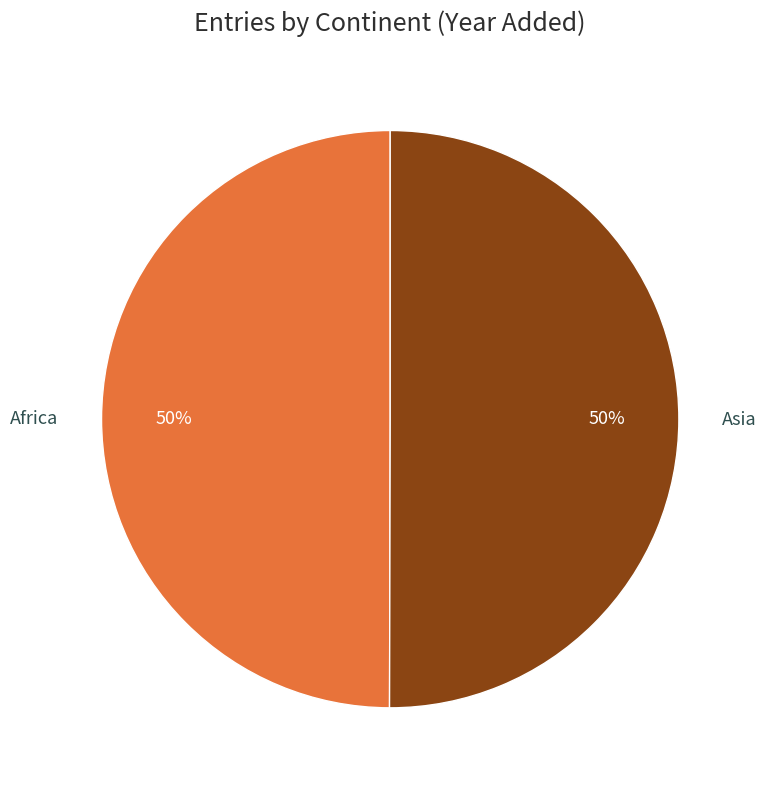

What is the ratio of the value at Asia to the value at Africa?

1.0